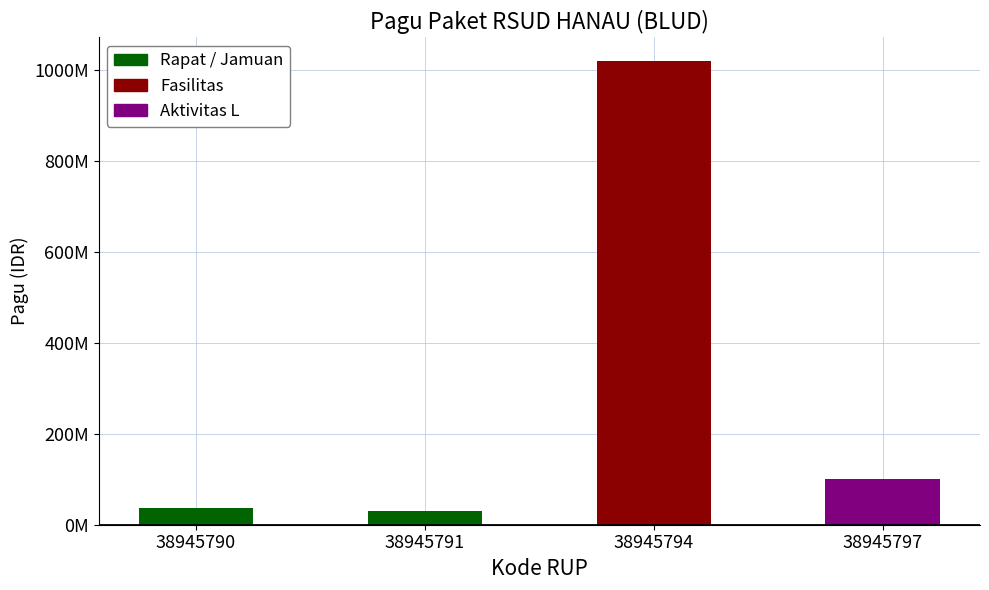

True or false: the data shows 1020000000 at 38945794.

True